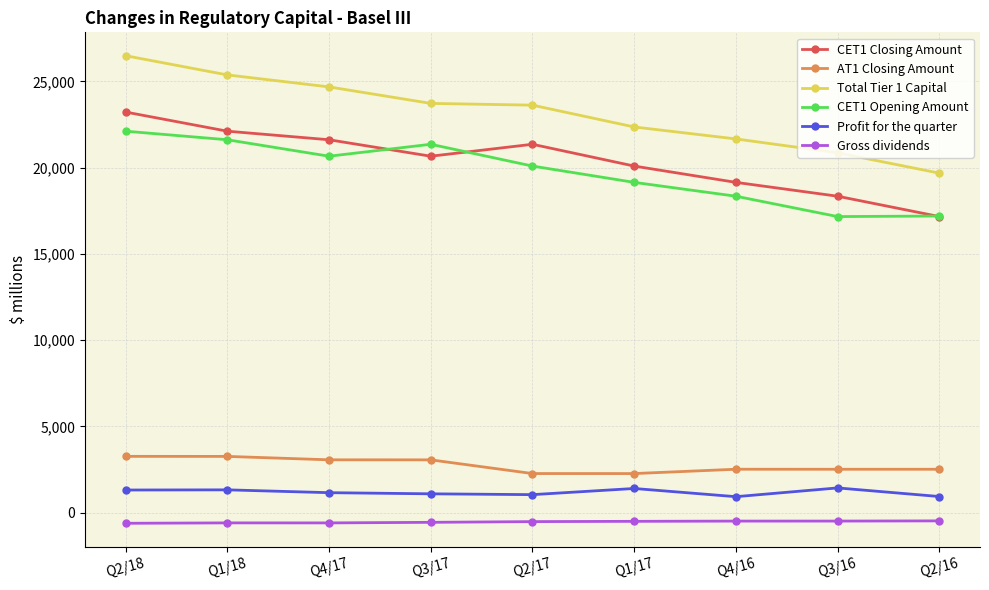

At which category is the sum across all series the highest?

Q2/18